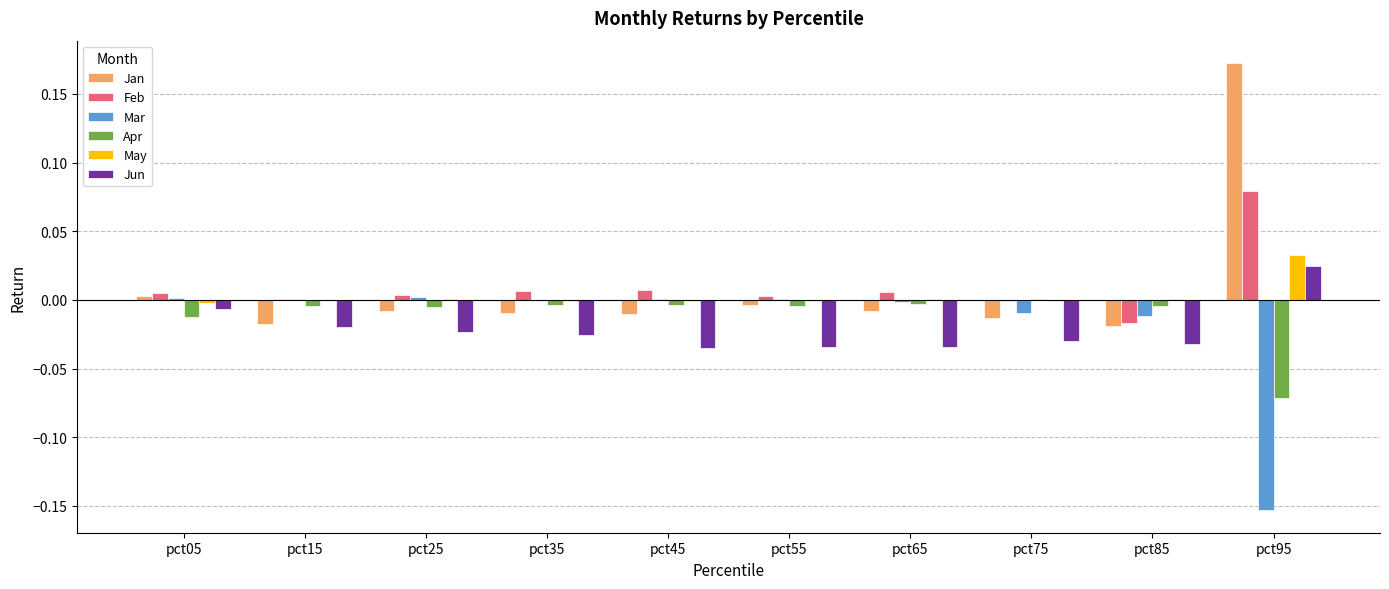

Is it true that Feb equals -0.0 at pct85?

True